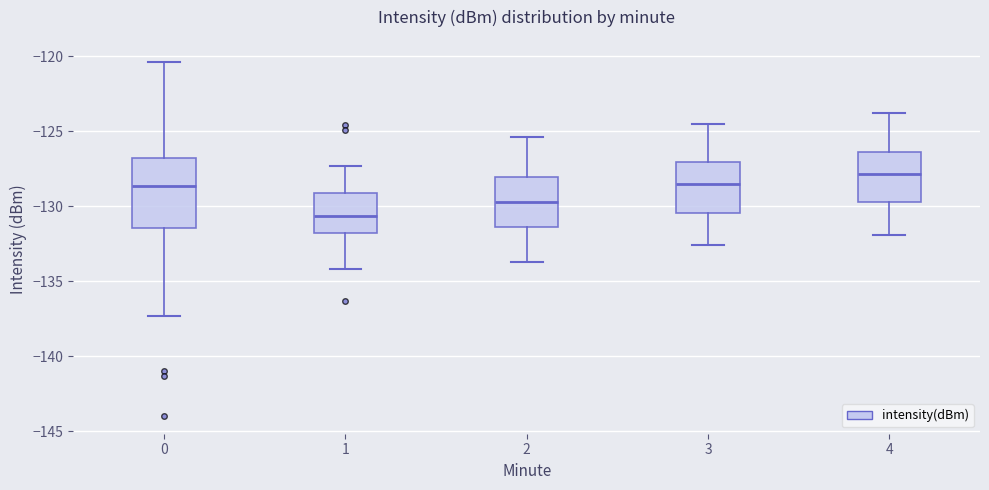

Which box is the tallest, from its lower edge to its upper edge?

0